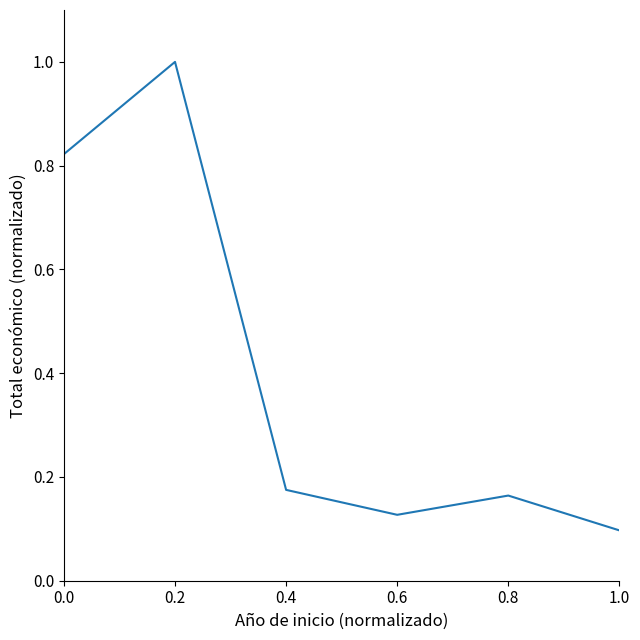

At which label is the value closest to 0?

1.0